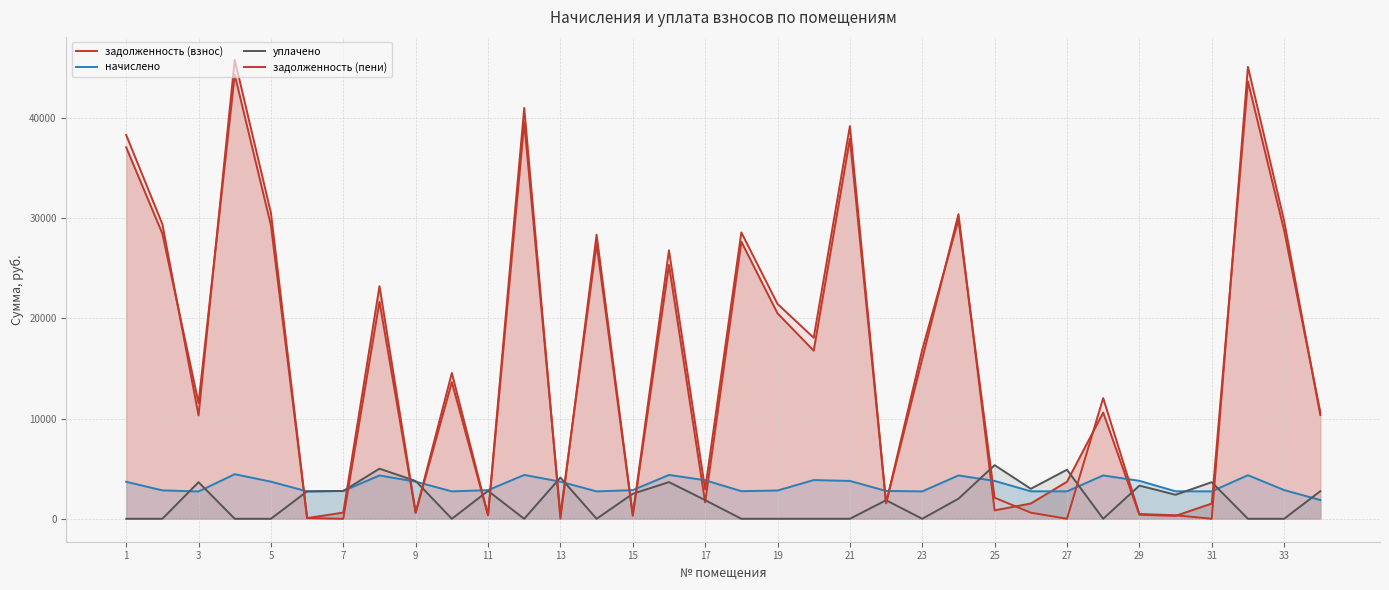

Count the number of categories in the chart.

34